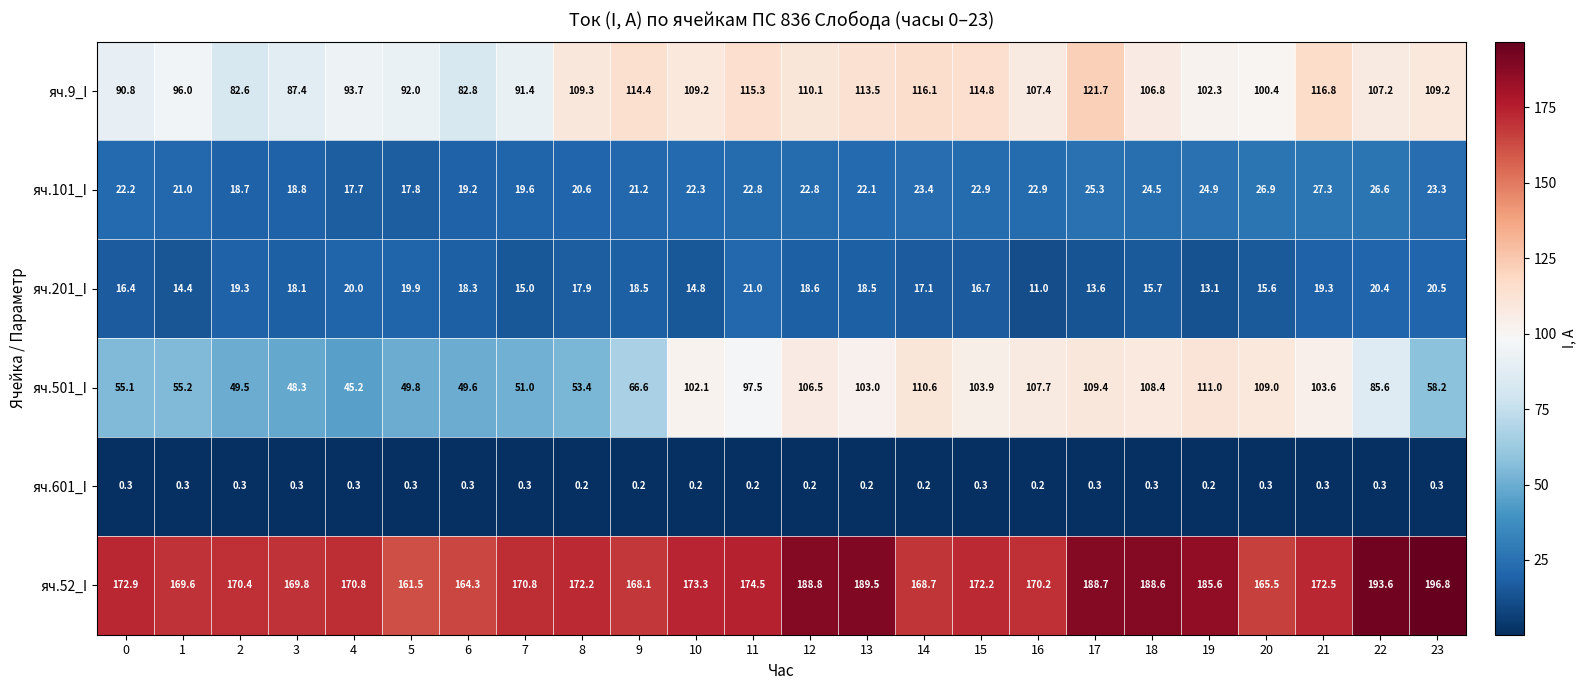

What is the difference between the second highest and second lowest values in the яч.501_I series?

62.3